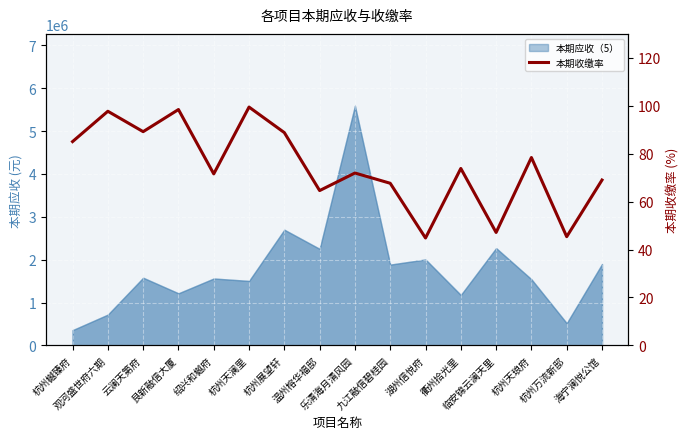

What is the label of the 1st point from the right?

海宁澜悦公馆